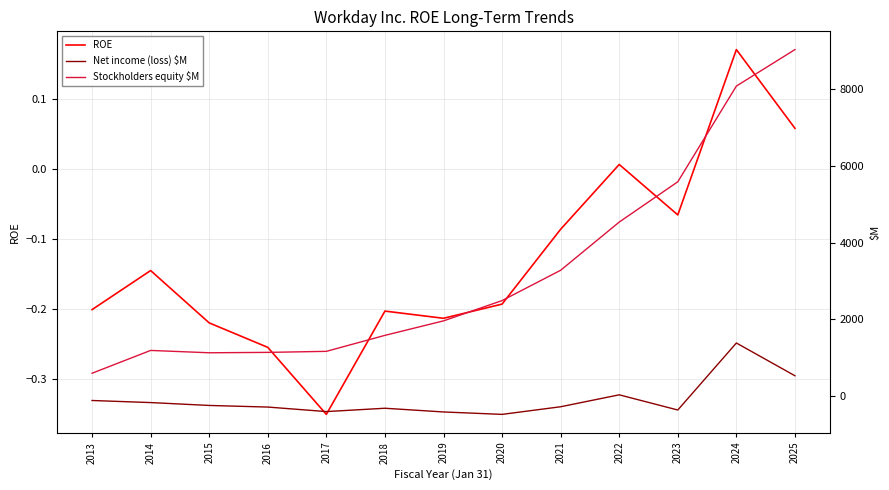

Reading left to right, transcribe all the data shown in this chart.

ROE: 2013=-0.2	2014=-0.1	2015=-0.2	2016=-0.3	2017=-0.4	2018=-0.2	2019=-0.2	2020=-0.2	2021=-0.1	2022=0.0	2023=-0.1	2024=0.2	2025=0.1
Net income (loss) $M: 2013=-119.0	2014=-173.0	2015=-248.0	2016=-290.0	2017=-408.0	2018=-321.0	2019=-418.0	2020=-481.0	2021=-282.0	2022=29.0	2023=-367.0	2024=1381.0	2025=526.0
Stockholders equity $M: 2013=592.0	2014=1187.0	2015=1126.0	2016=1136.0	2017=1163.0	2018=1580.0	2019=1958.0	2020=2487.0	2021=3278.0	2022=4535.0	2023=5586.0	2024=8082.0	2025=9034.0